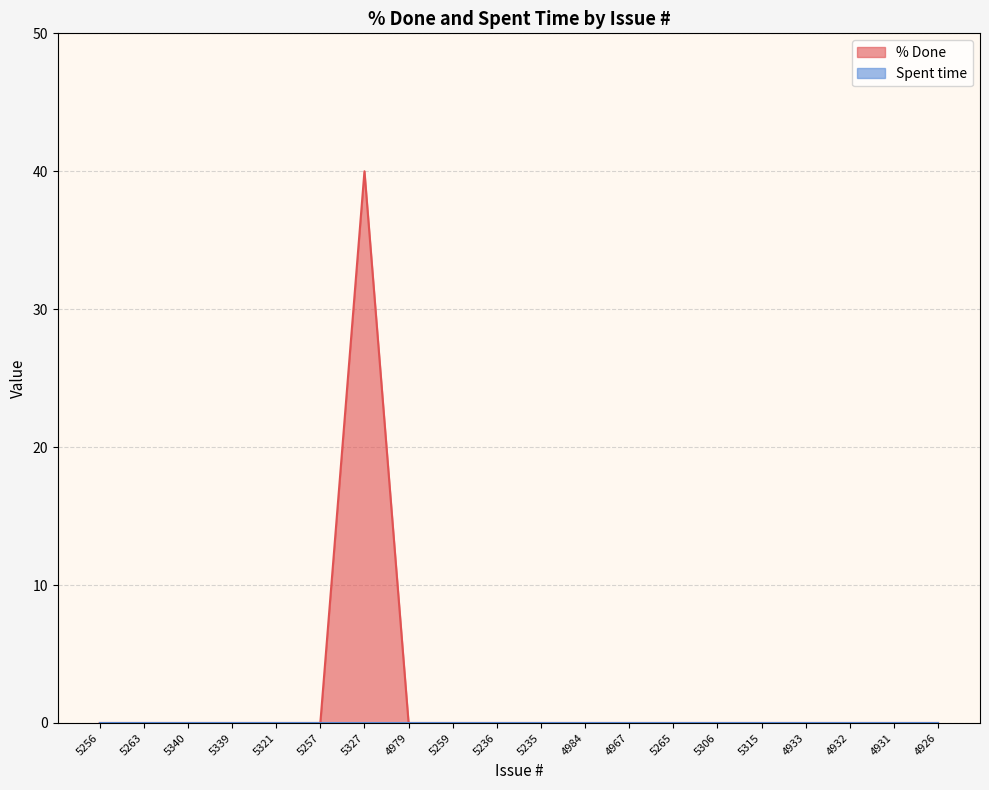

Rank the categories by value from highest to lowest.

5327, 5256, 5263, 5340, 5339, 5321, 5257, 4979, 5259, 5236, 5235, 4984, 4967, 5265, 5306, 5315, 4933, 4932, 4931, 4926